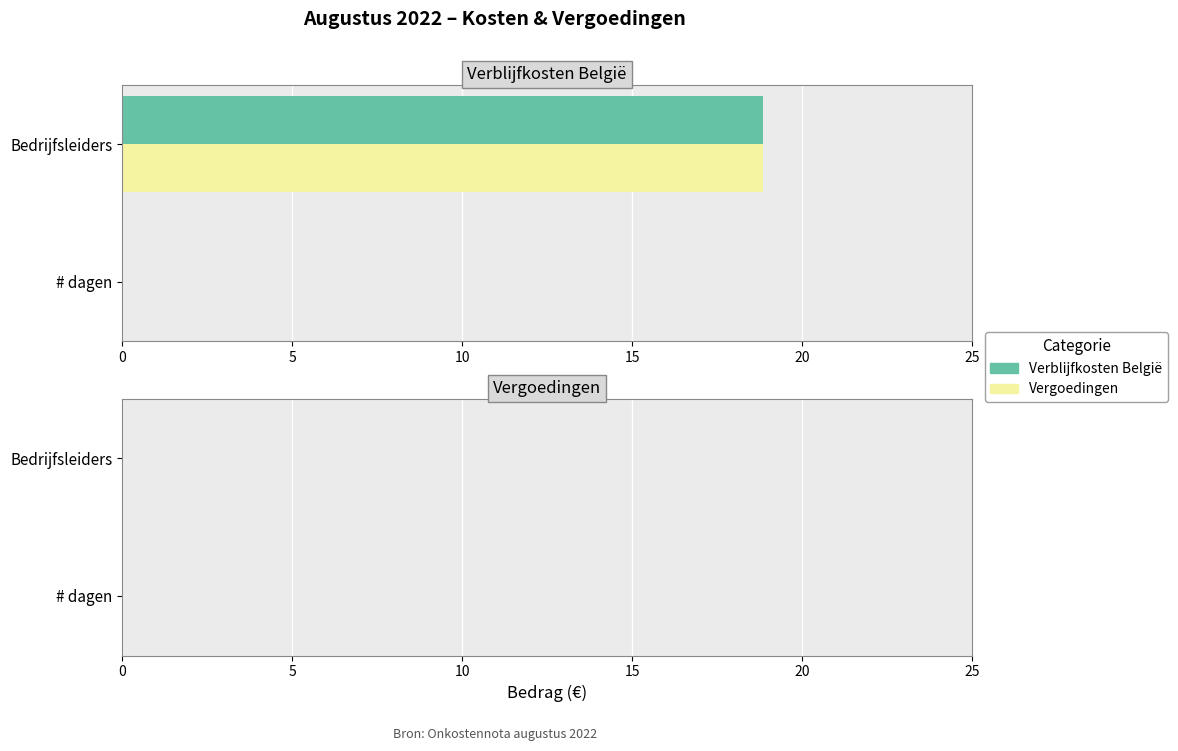

Is the value of Verblijfkosten België at Bedrijfsleiders greater than the value of Vergoedingen at # dagen?

Yes